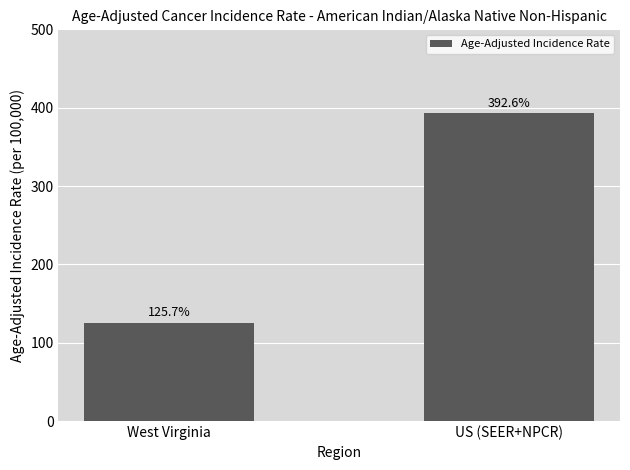

What is the ratio of the value at US (SEER+NPCR) to the value at West Virginia?

3.1